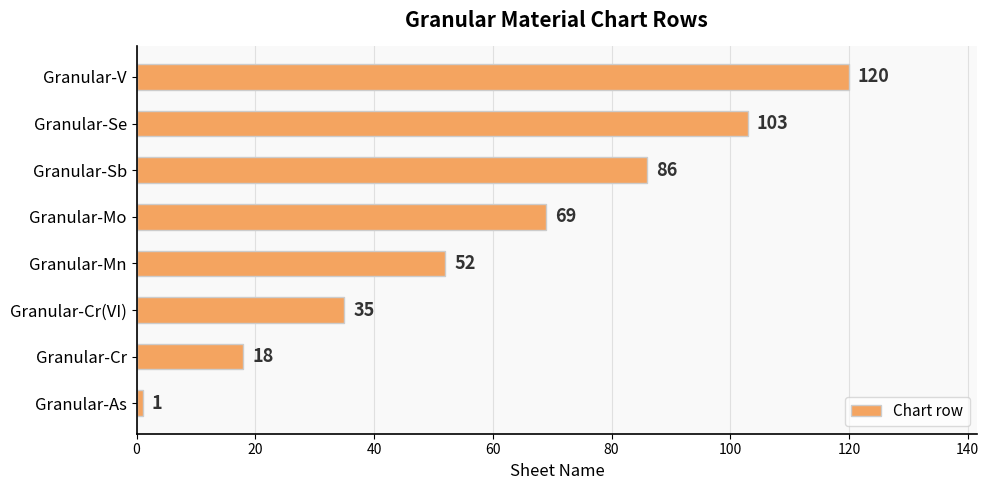

Which has a higher value, Granular-Se or Granular-As?

Granular-Se